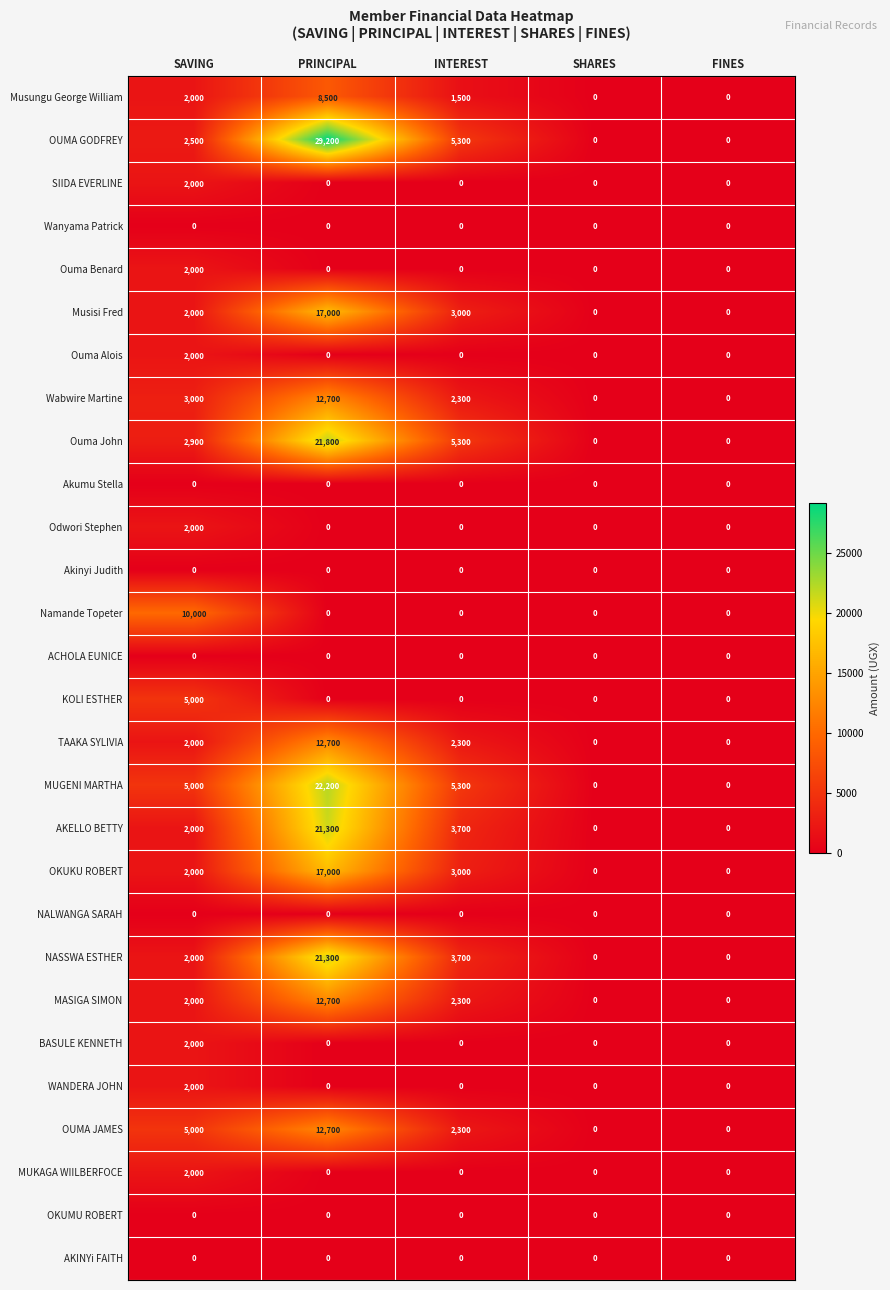

What is the sum of the OKUKU ROBERT values at PRINCIPAL and SHARES?

17000